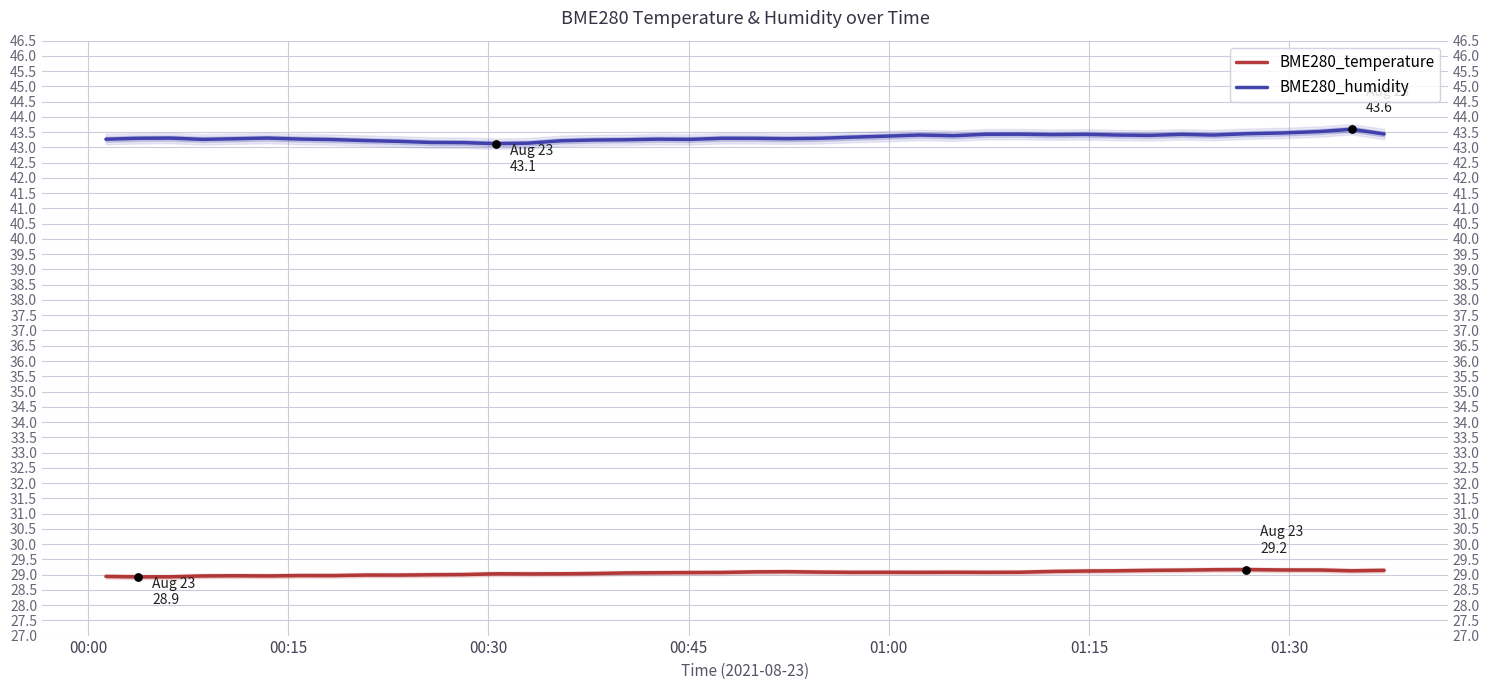

Is the value of BME280_temperature at 8 greater than the value of BME280_humidity at 8?

No